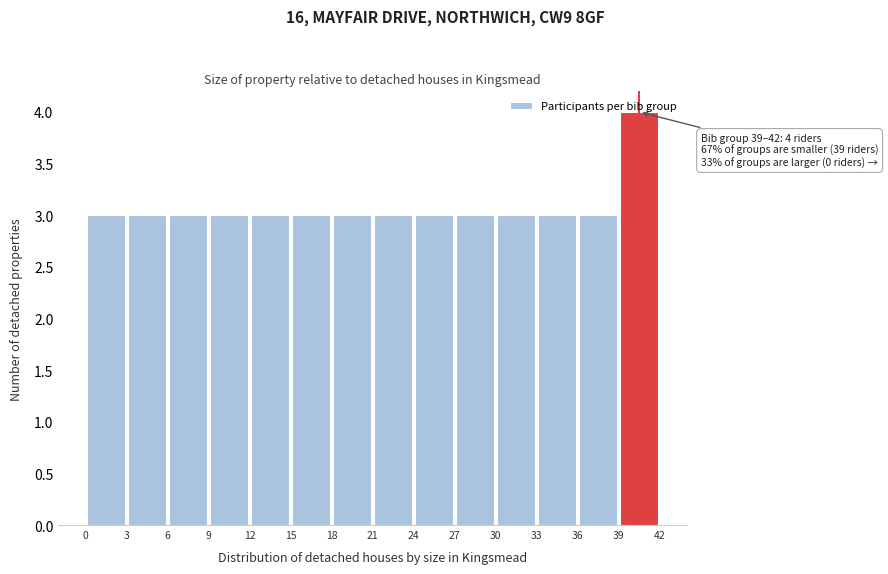

Over which range of the x-axis is the bar tallest?

39 to 42